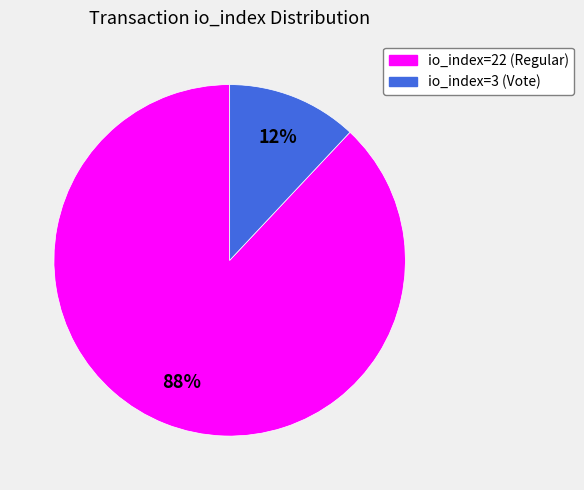

How many segments does this pie chart have?

2